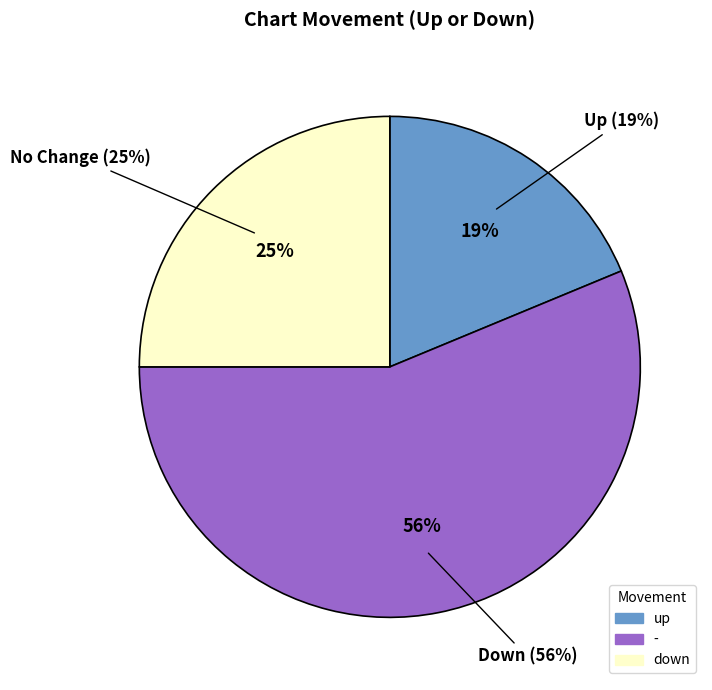

To the nearest percent, what is the difference between the - and up slice percentages?

6%